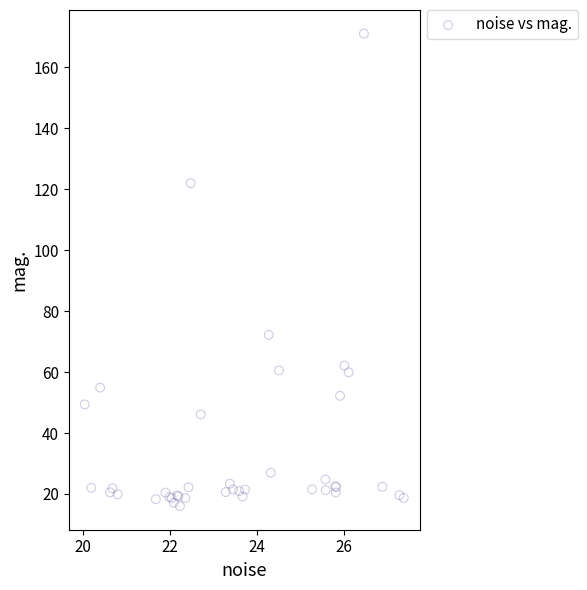

What Y value in the scatter plot is closest to 93?

72.2